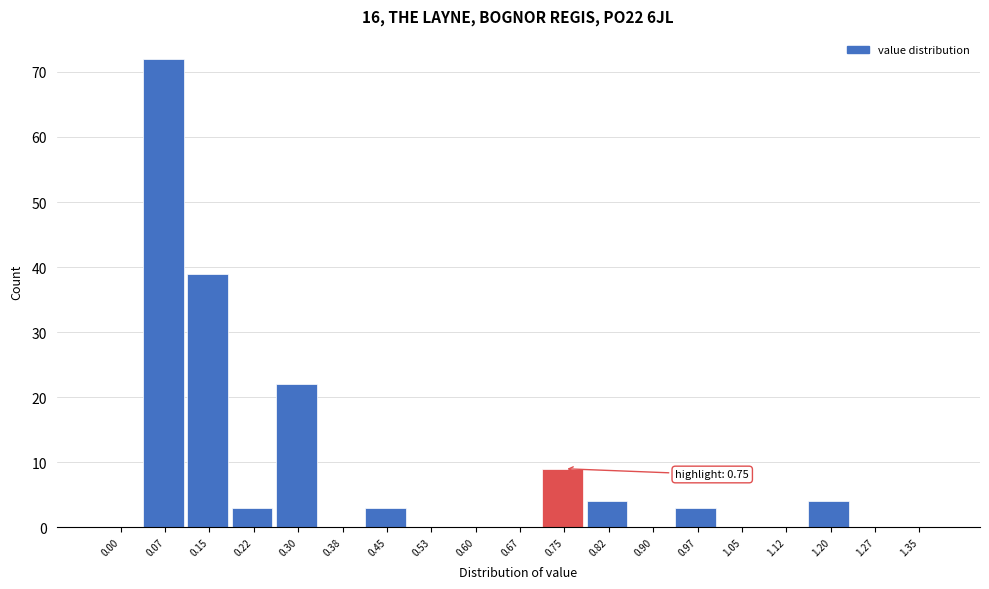

Reading right to left, list all the values displayed in this chart.

1.35=0	1.27=0	1.20=4	1.12=0	1.05=0	0.97=3	0.90=0	0.82=4	0.75=9	0.67=0	0.60=0	0.53=0	0.45=3	0.38=0	0.30=22	0.22=3	0.15=39	0.07=72	0.00=0